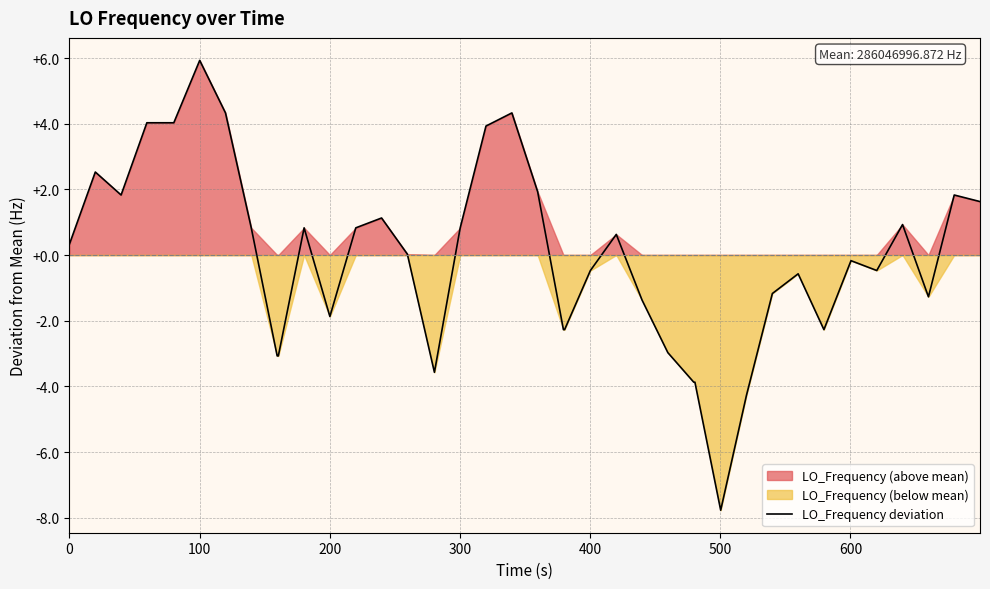

The chart shows a value of -1.4 at 9. True or false?

False